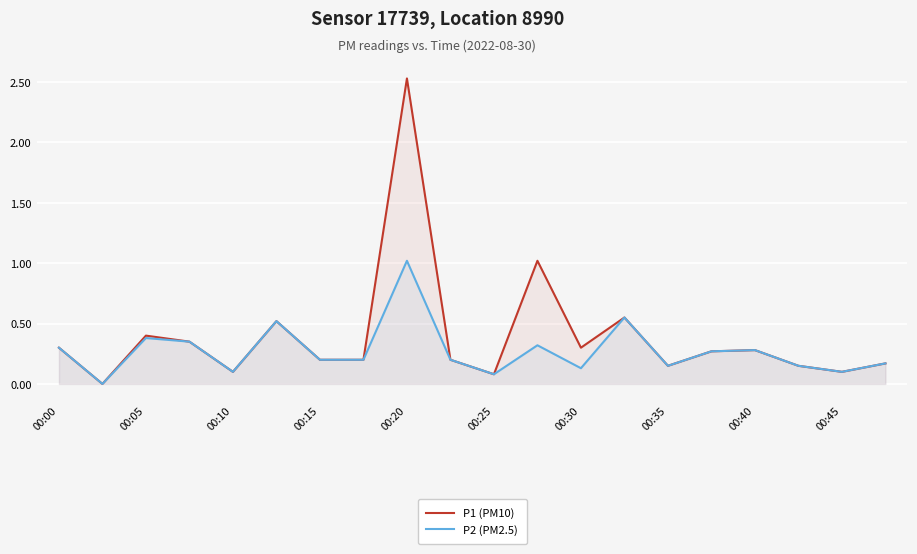

What is the difference between the maximum and minimum values in the P2 (PM2.5) series?

1.0